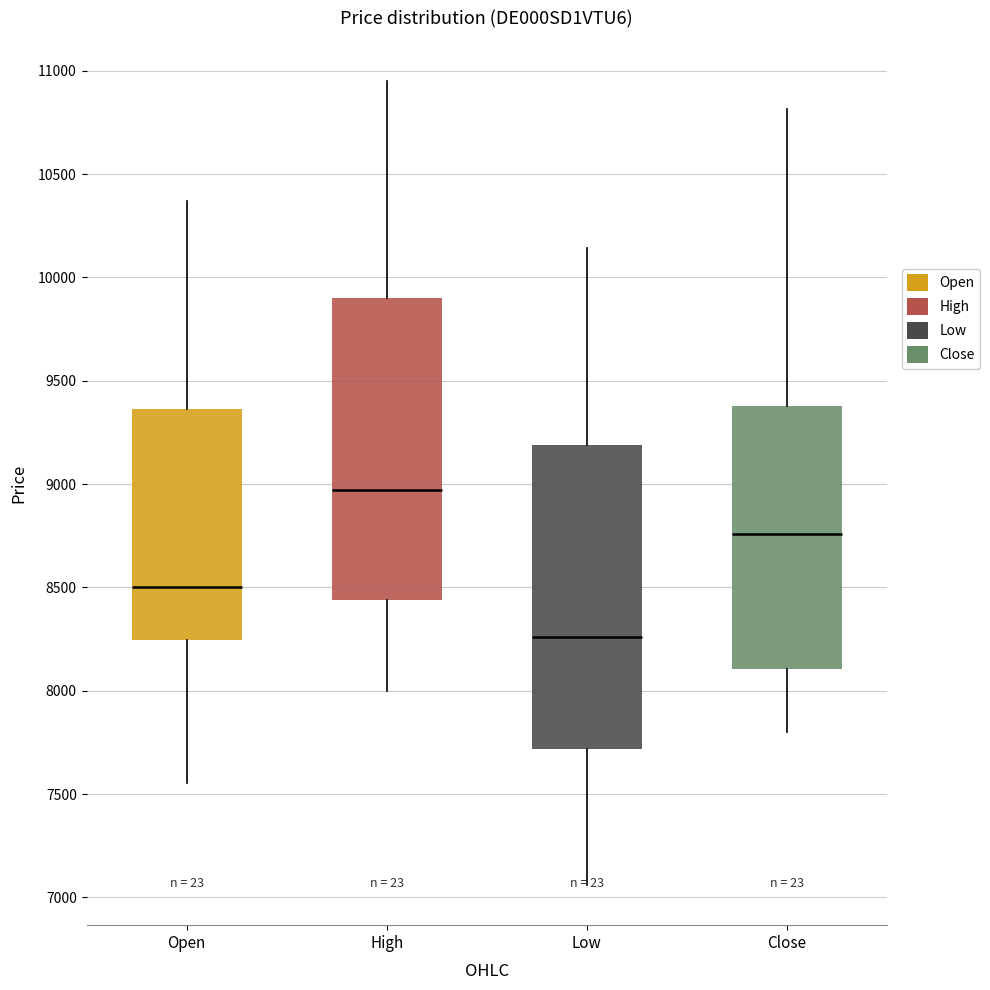

Where does the upper whisker of the box for Low end on the y-axis? The values are not printed on the chart, so give them approximately, as read against the axis.

10150